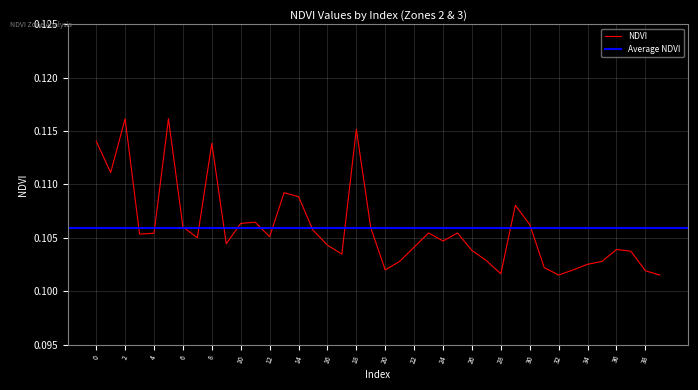

Reading left to right, what are all the values shown in this chart?

0.1	0.1	0.1	0.1	0.1	0.1	0.1	0.1	0.1	0.1	0.1	0.1	0.1	0.1	0.1	0.1	0.1	0.1	0.1	0.1	0.1	0.1	0.1	0.1	0.1	0.1	0.1	0.1	0.1	0.1	0.1	0.1	0.1	0.1	0.1	0.1	0.1	0.1	0.1	0.1